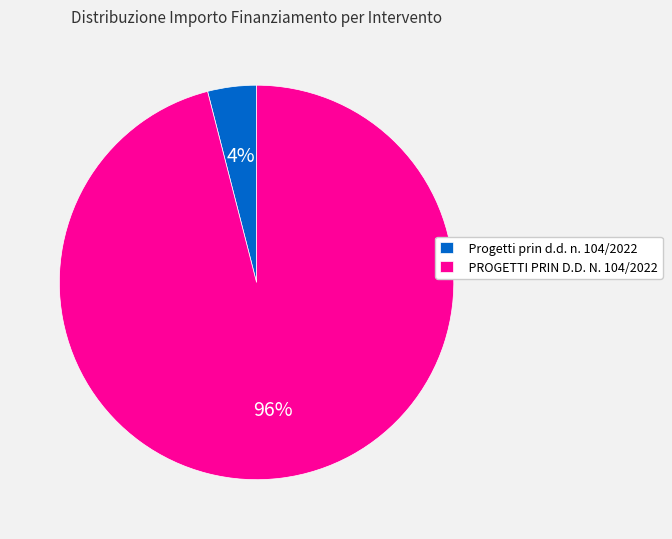

To the nearest percent, what portion does Progetti prin d.d. n. 104/2022 represent?

4%